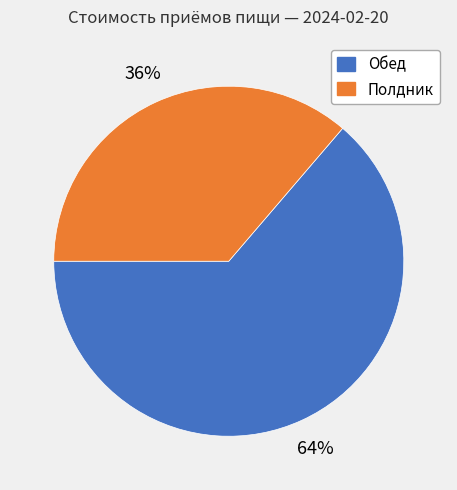

Is it true that Полдник is 28% of the pie?

False